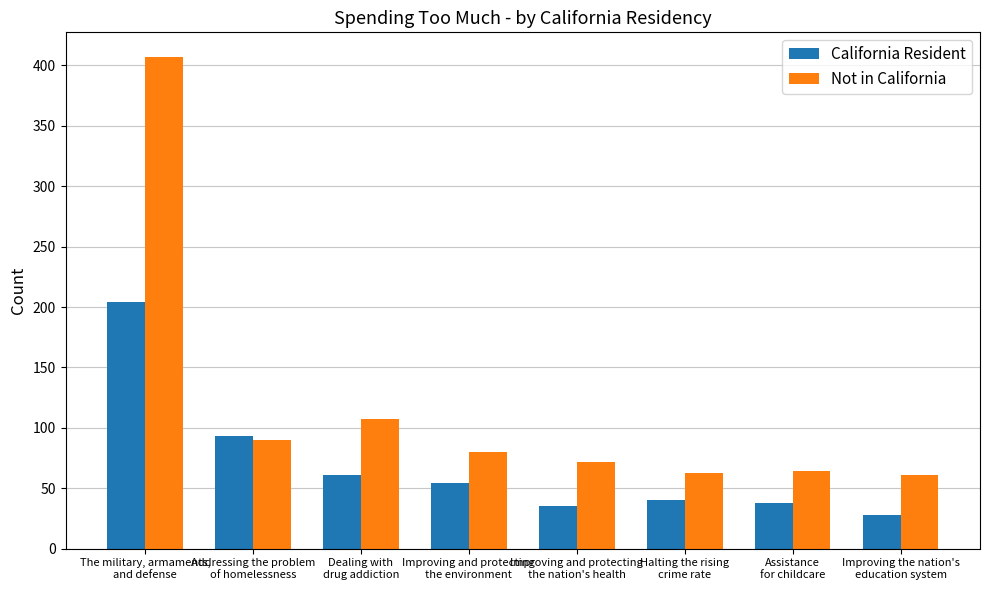

How many bars are there in total?

16